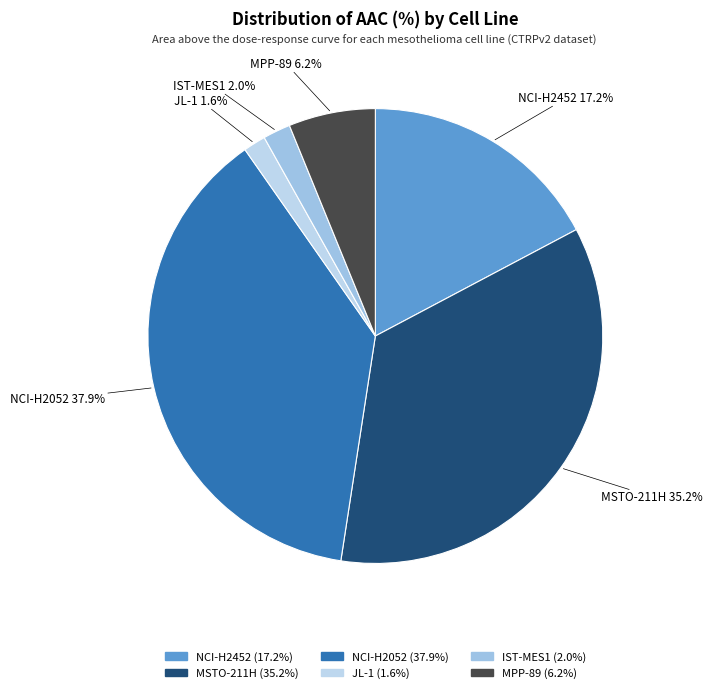

What portion of the pie excludes NCI-H2052?

62.1%